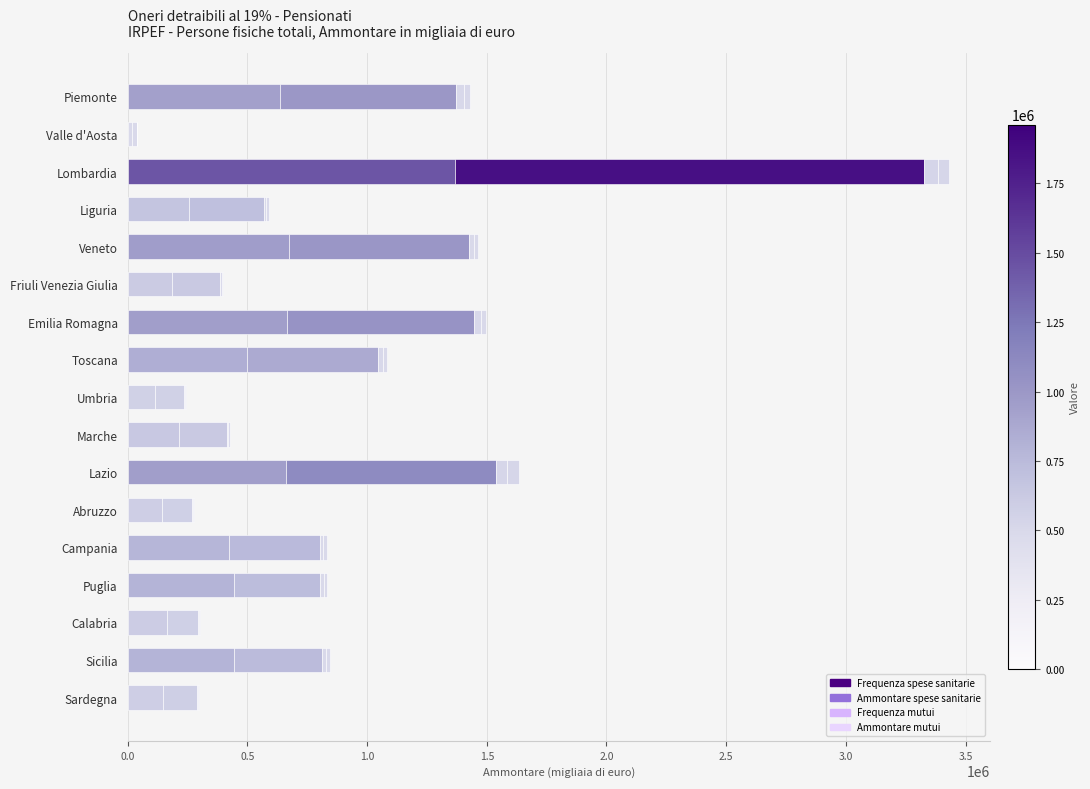

How many data points does each series have?

17